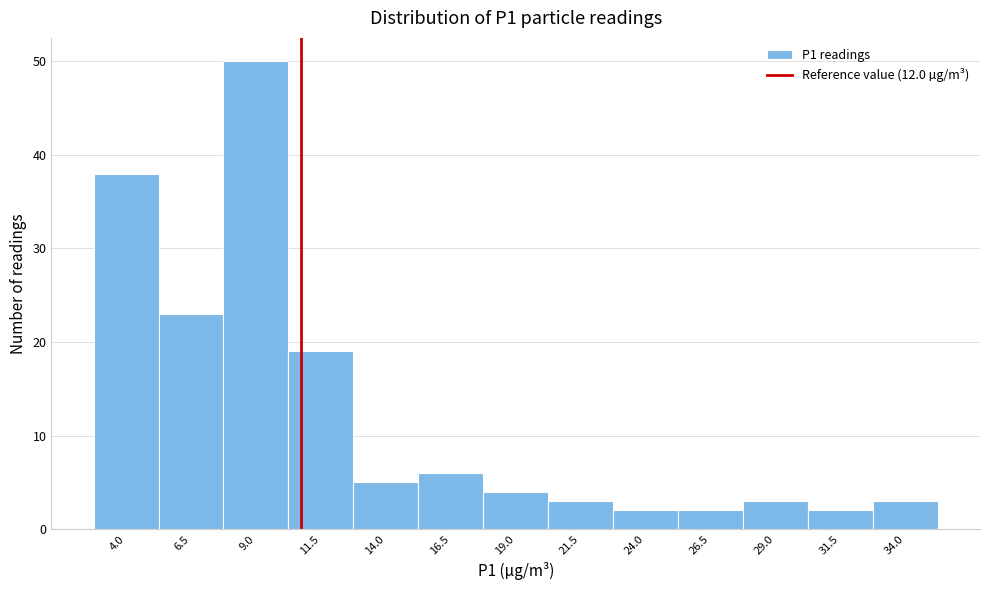

Reading left to right, what are all the values shown in this chart?

38	23	50	19	5	6	4	3	2	2	3	2	3